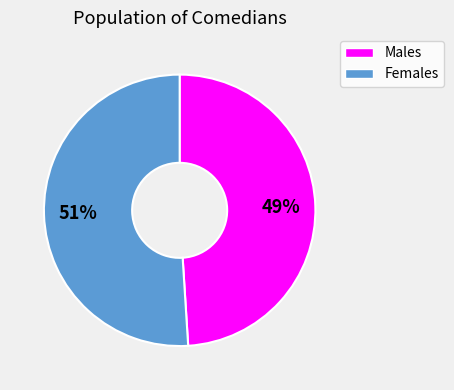

To the nearest percent, what is the average slice percentage?

50%